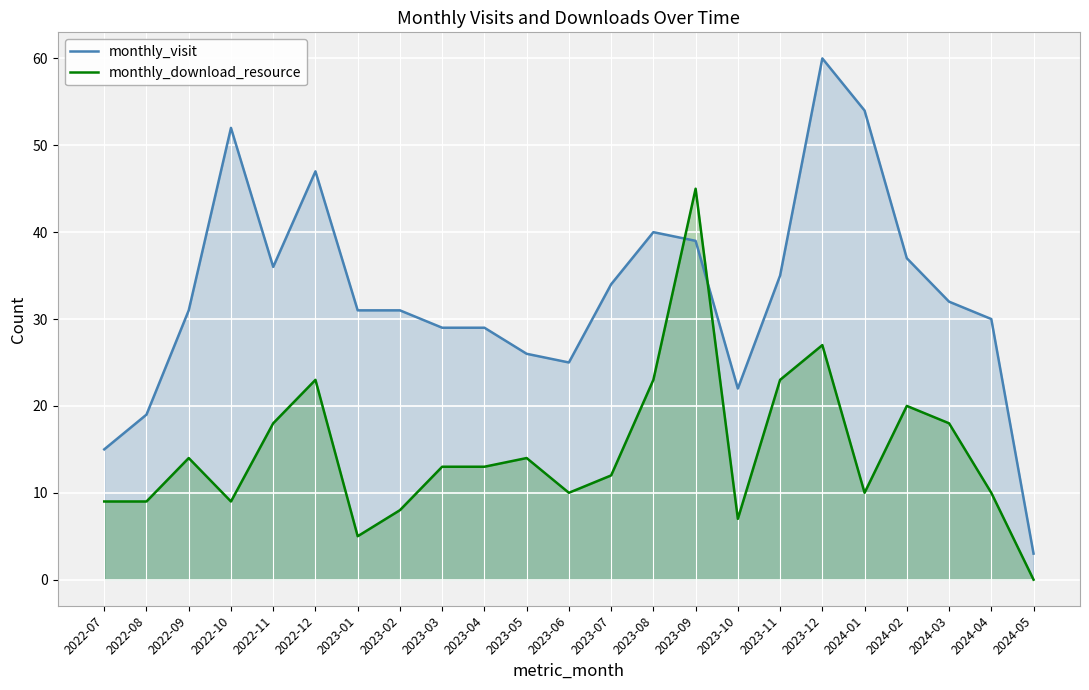

Which series has the largest range (max minus min)?

monthly_visit